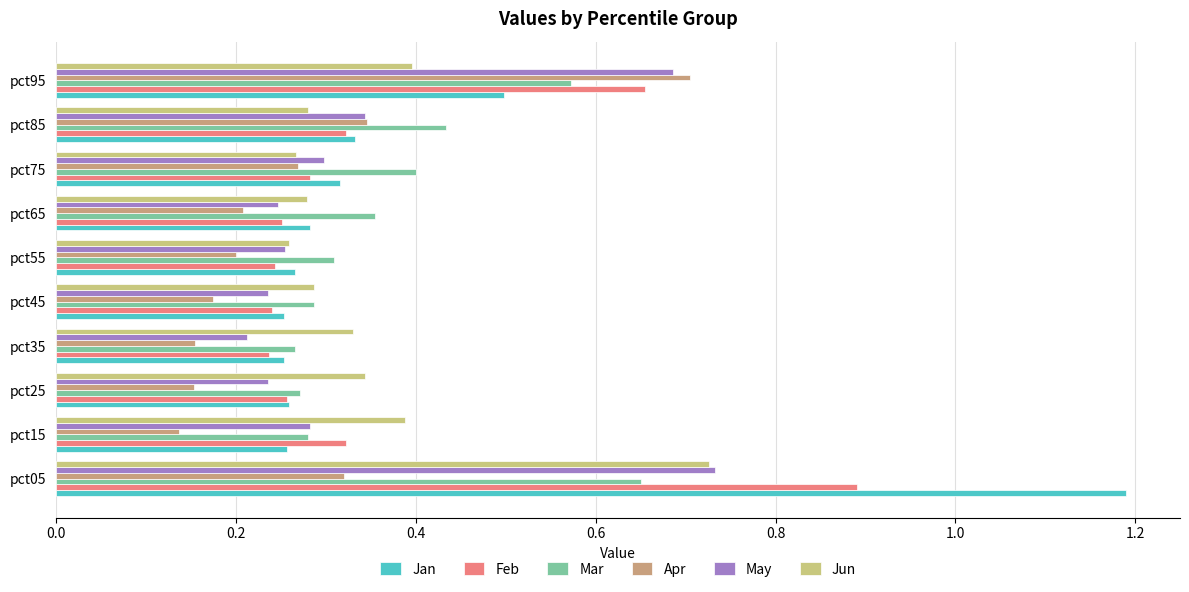

How many May values are between 0 and 1?

10